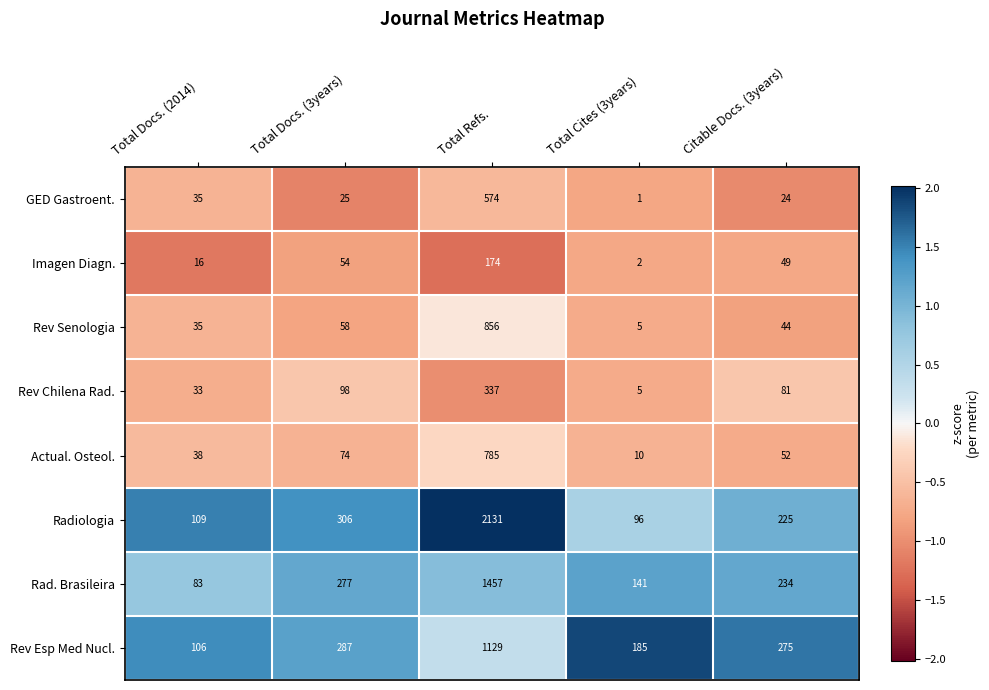

What is the approximate value of Rev Esp Med Nucl. at Total Docs. (3years)?

287